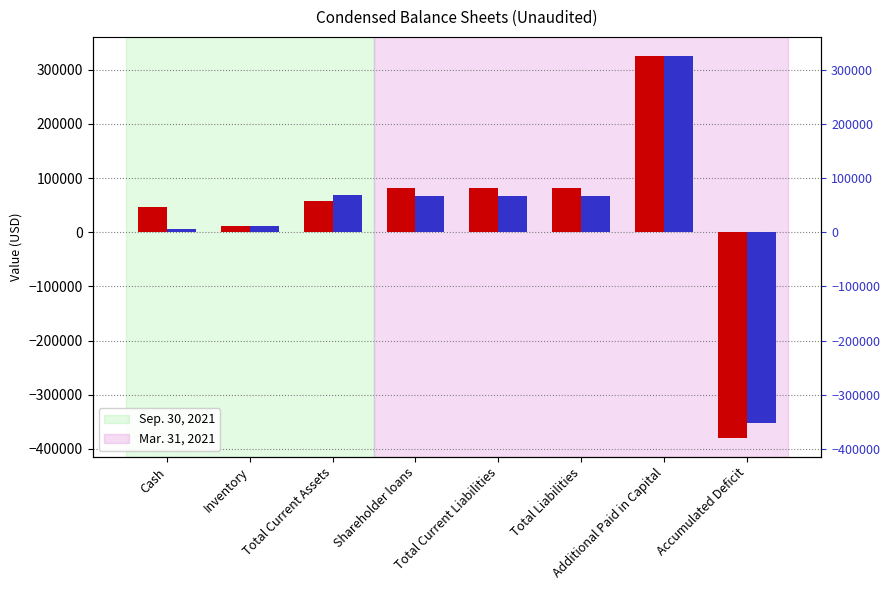

The Mar. 31, 2021 series shows 11360 at Inventory. True or false?

True